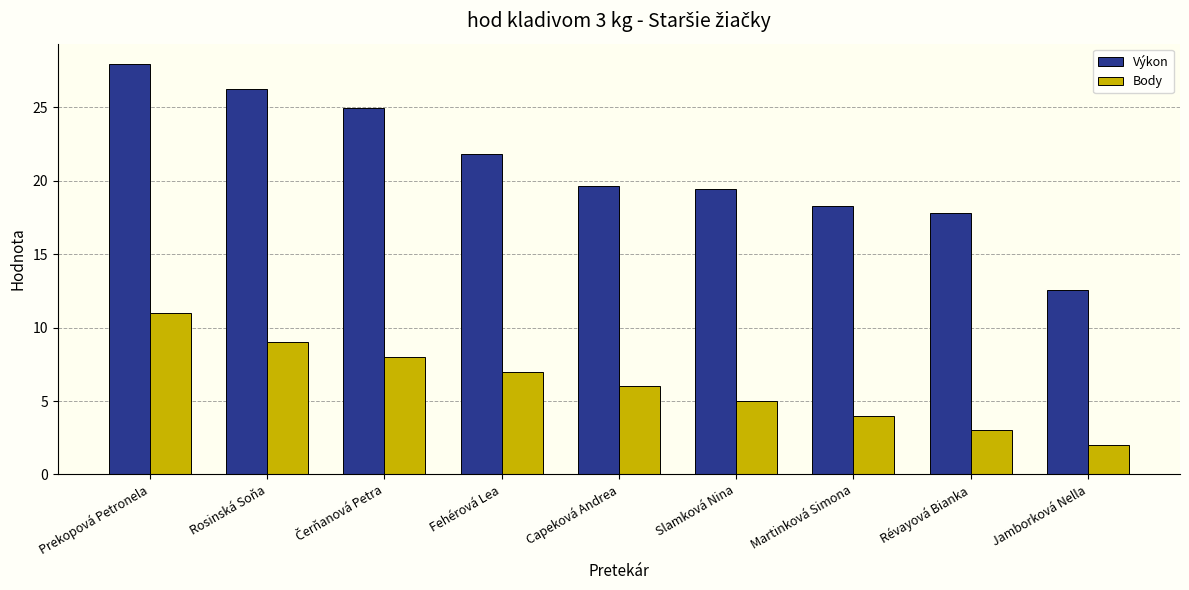

What are all the series names shown in the legend?

Výkon, Body